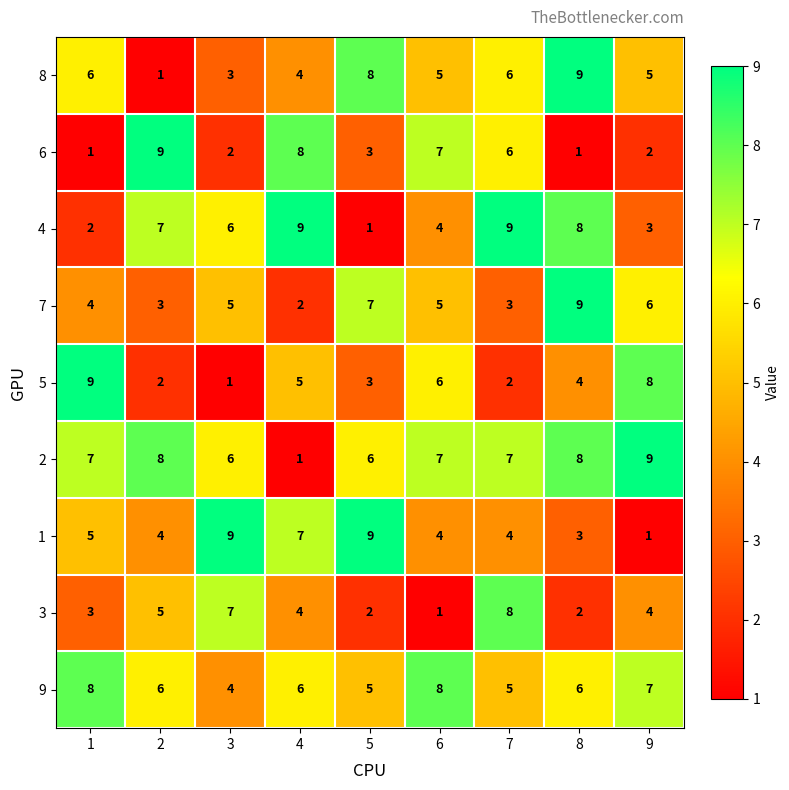

At which label does 2 reach its minimum?

4